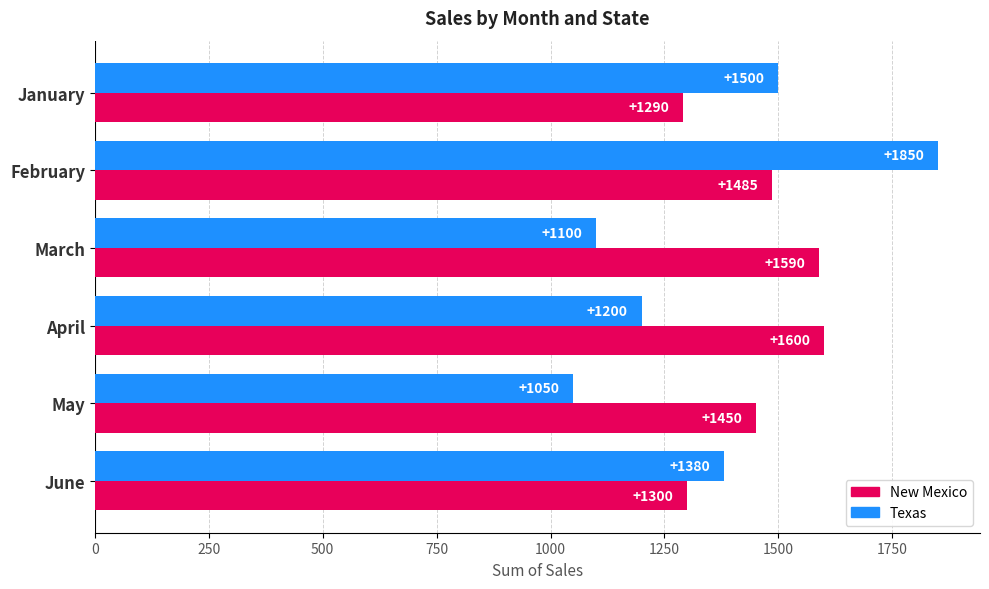

What value does the New Mexico series have at May, to the nearest 10?

1450